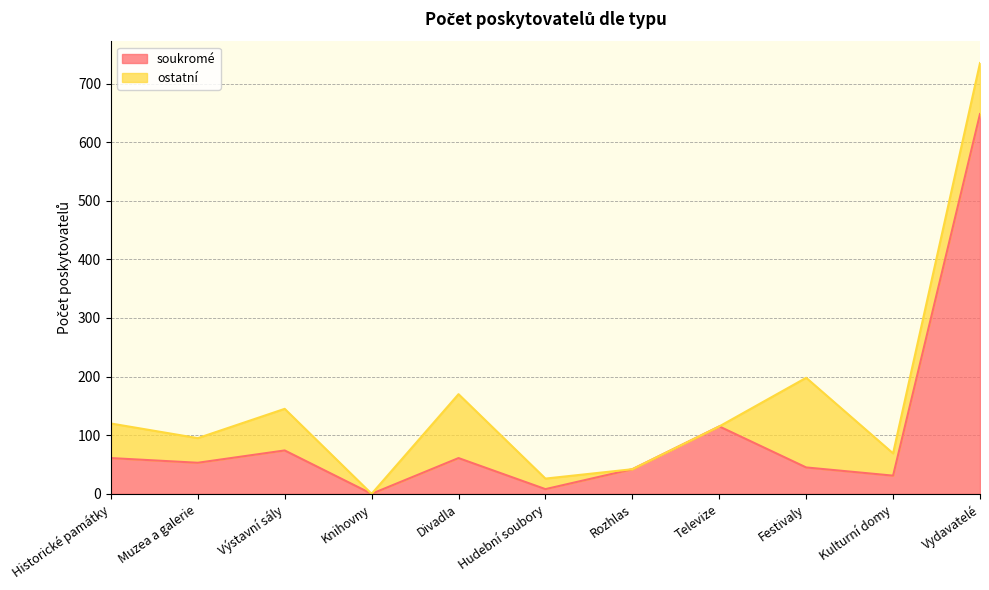

Which category has the highest value across all series?

Vydavatelé